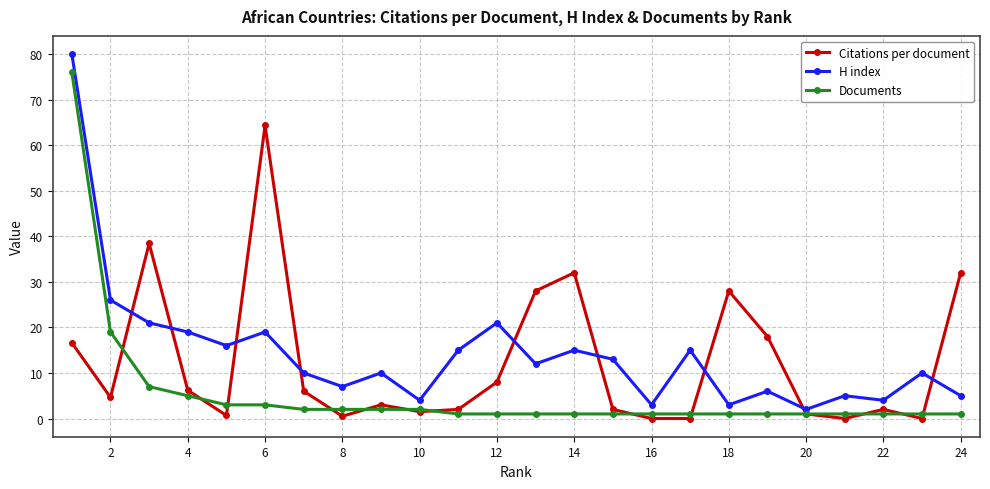

What are all the series names shown in the legend?

Citations per document, H index, Documents